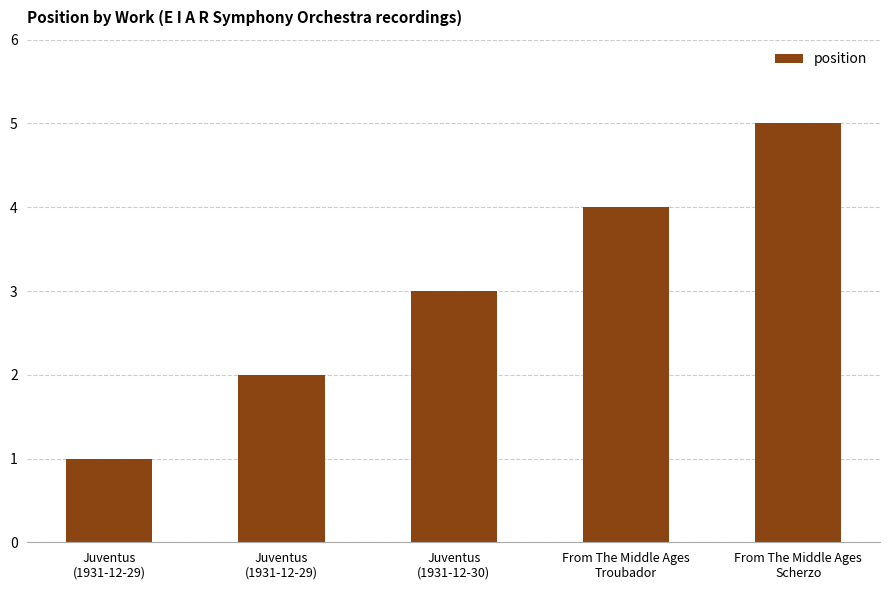

Count the number of categories in the chart.

5